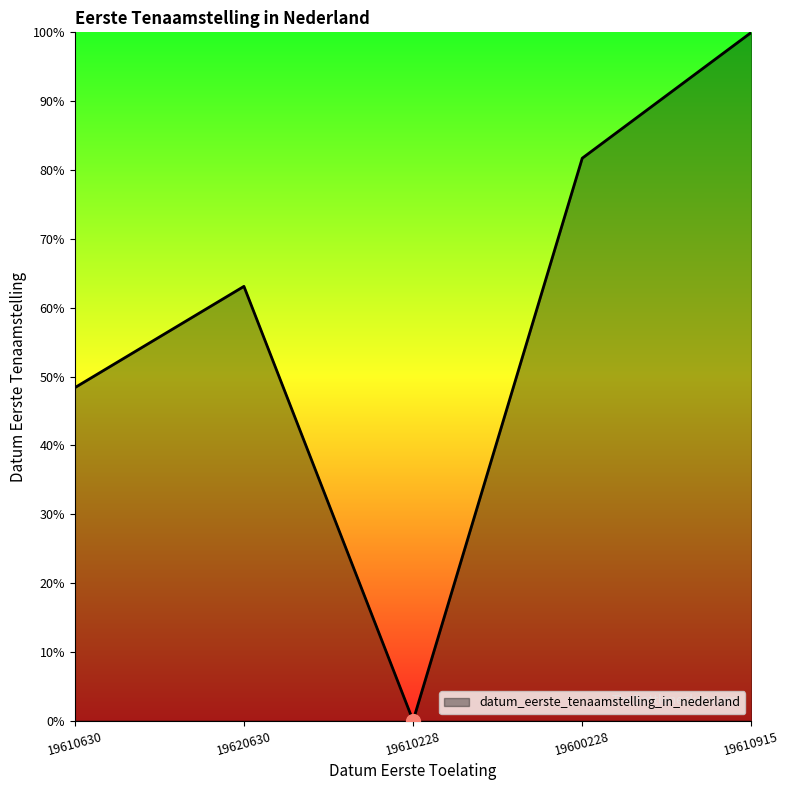

How many lines are shown in the chart?

1